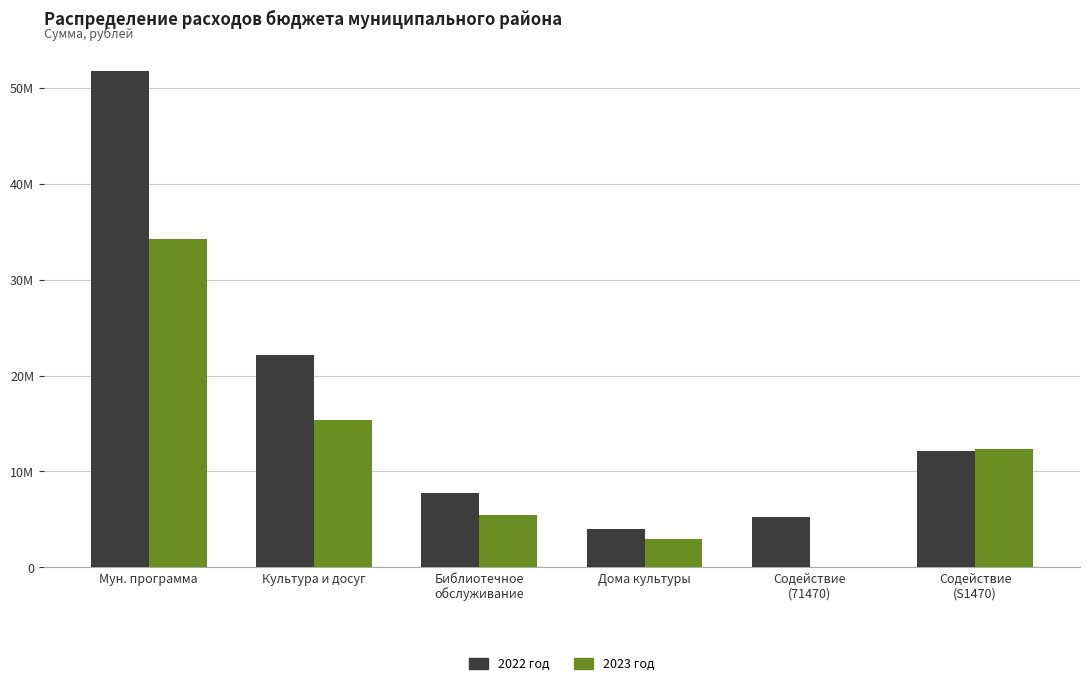

What is the sum of all 2022 год values?

103078284.8